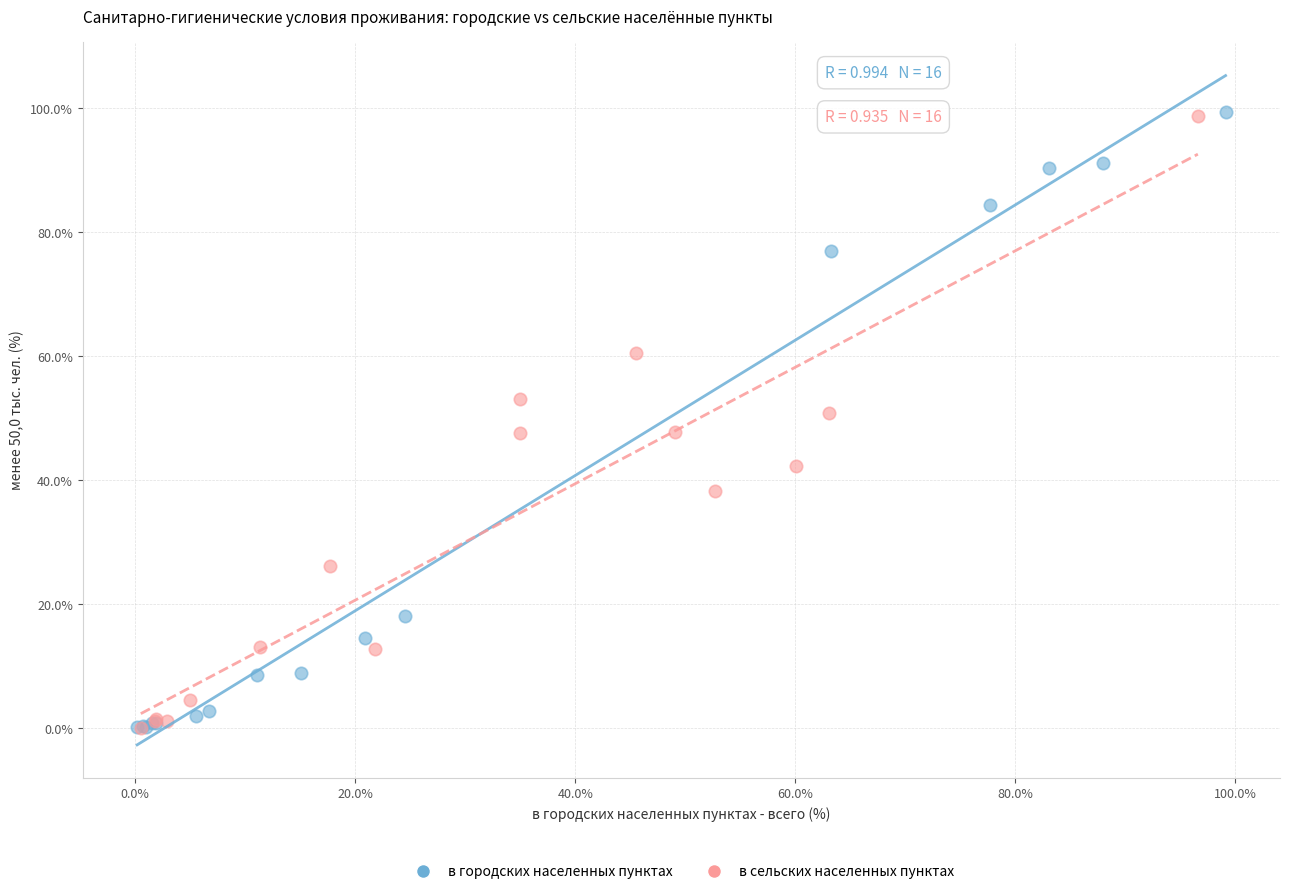

Which series has the widest spread of Y values?

в городских населенных пунктах